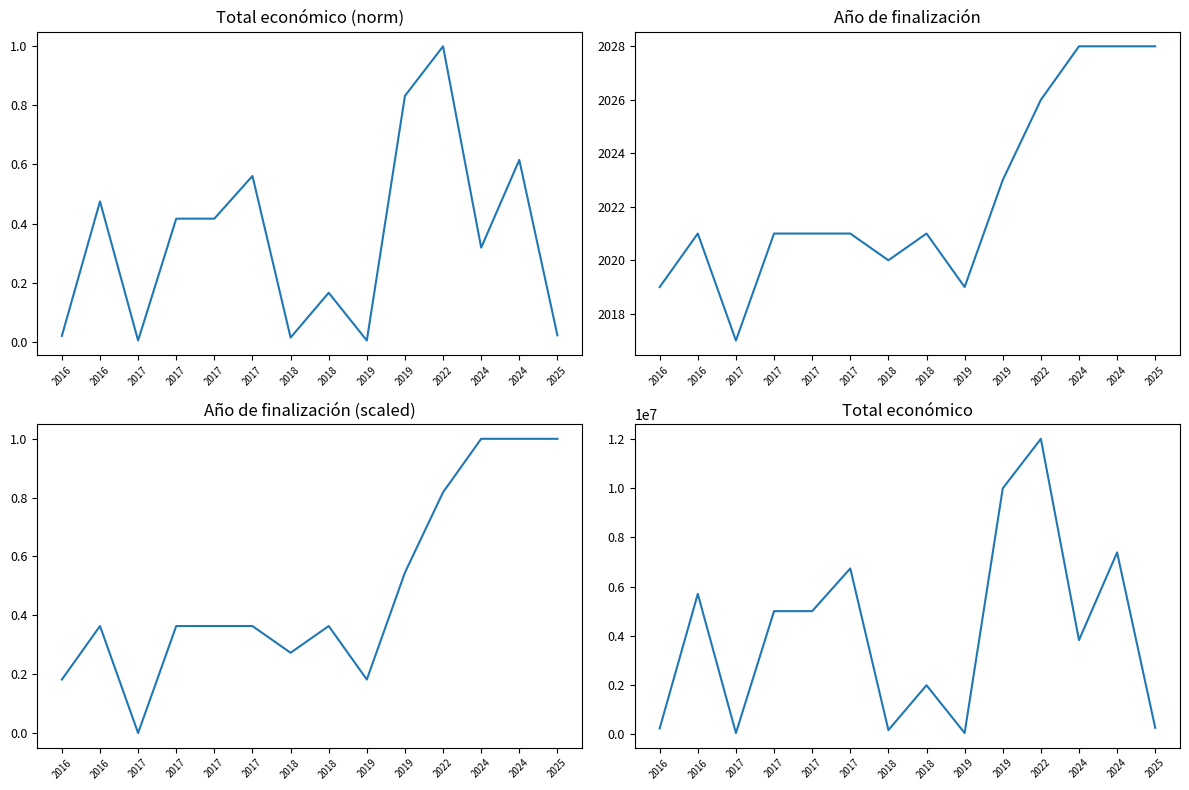

After their last crossing, which series has the higher values: Año fin (scaled) or Total económico (norm)?

Año fin (scaled)